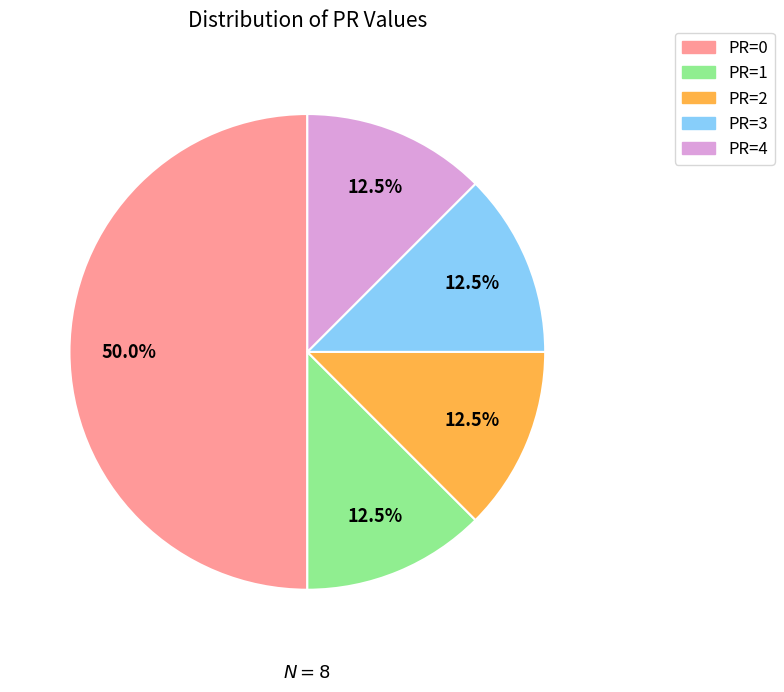

What percentage is NOT represented by PR=4?

87.5%